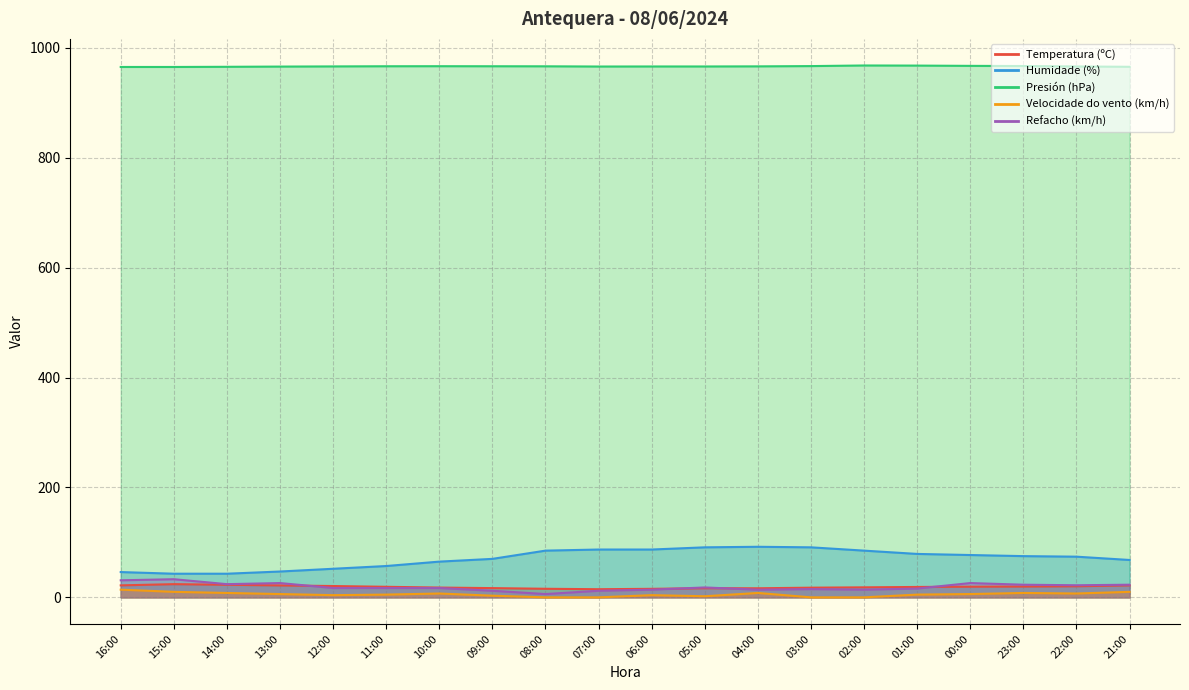

Between 03:00 and 00:00, which is larger?

00:00